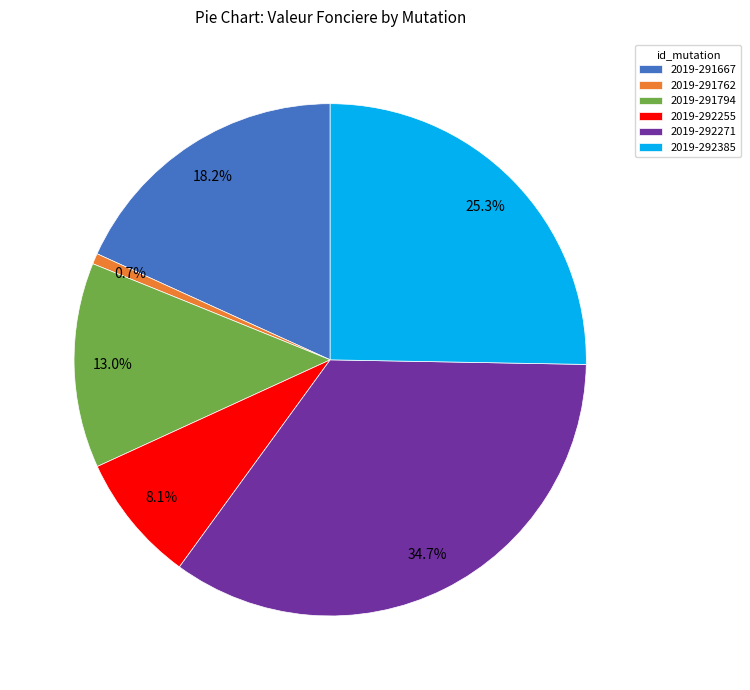

Combined, what portion of the pie is 2019-291762 and 2019-292255?

8.8%